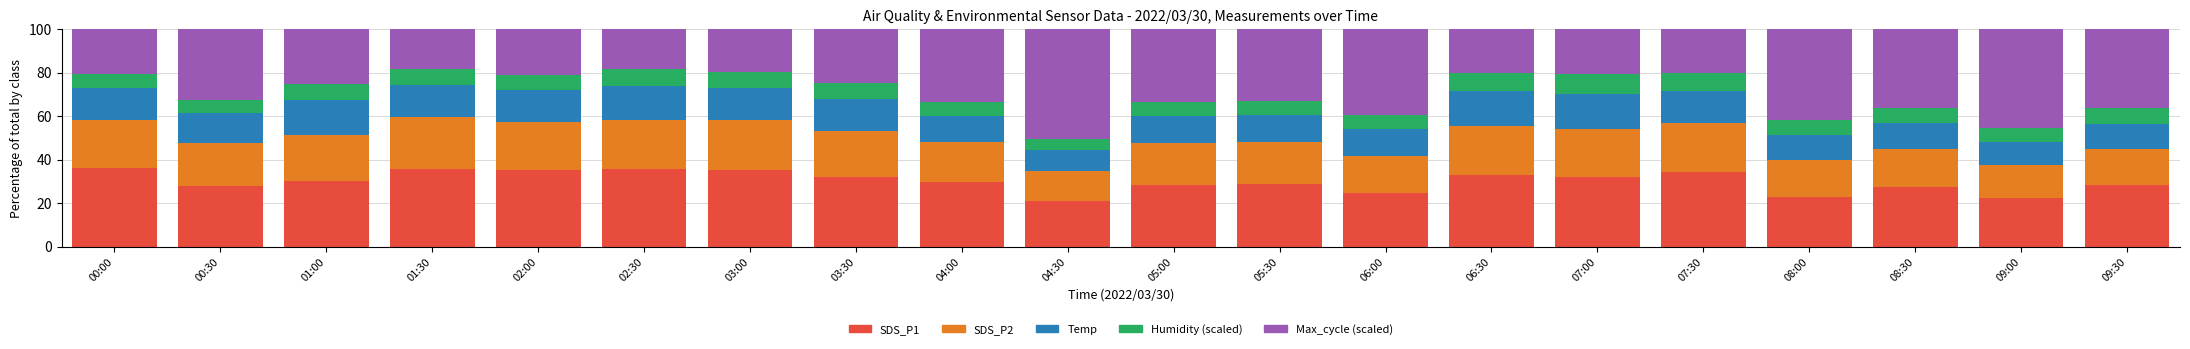

The SDS_P1 series shows 34.2 at 07:30. True or false?

True